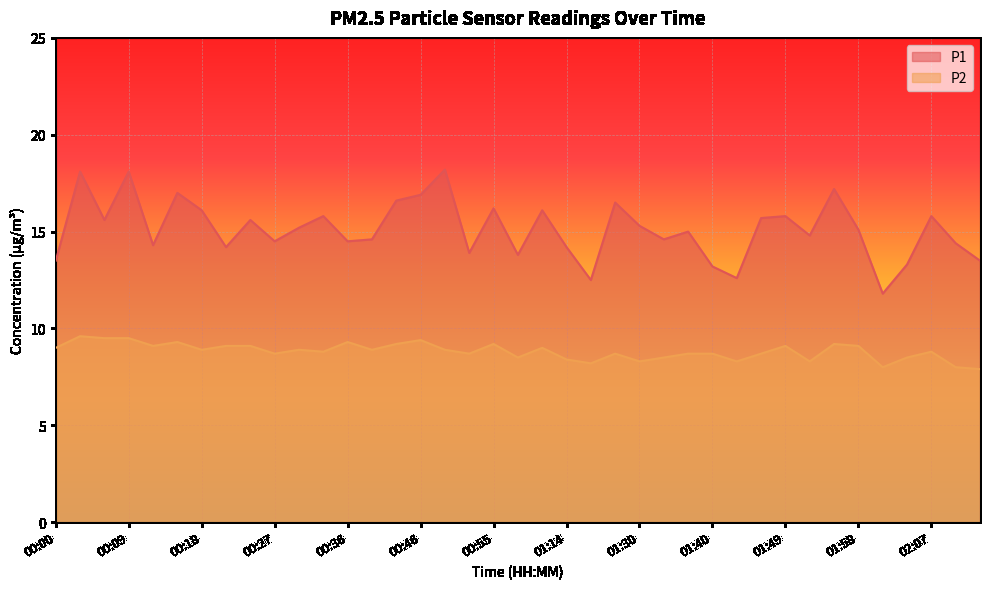

What is the difference between the second highest and second lowest values in the P2 series?

1.5